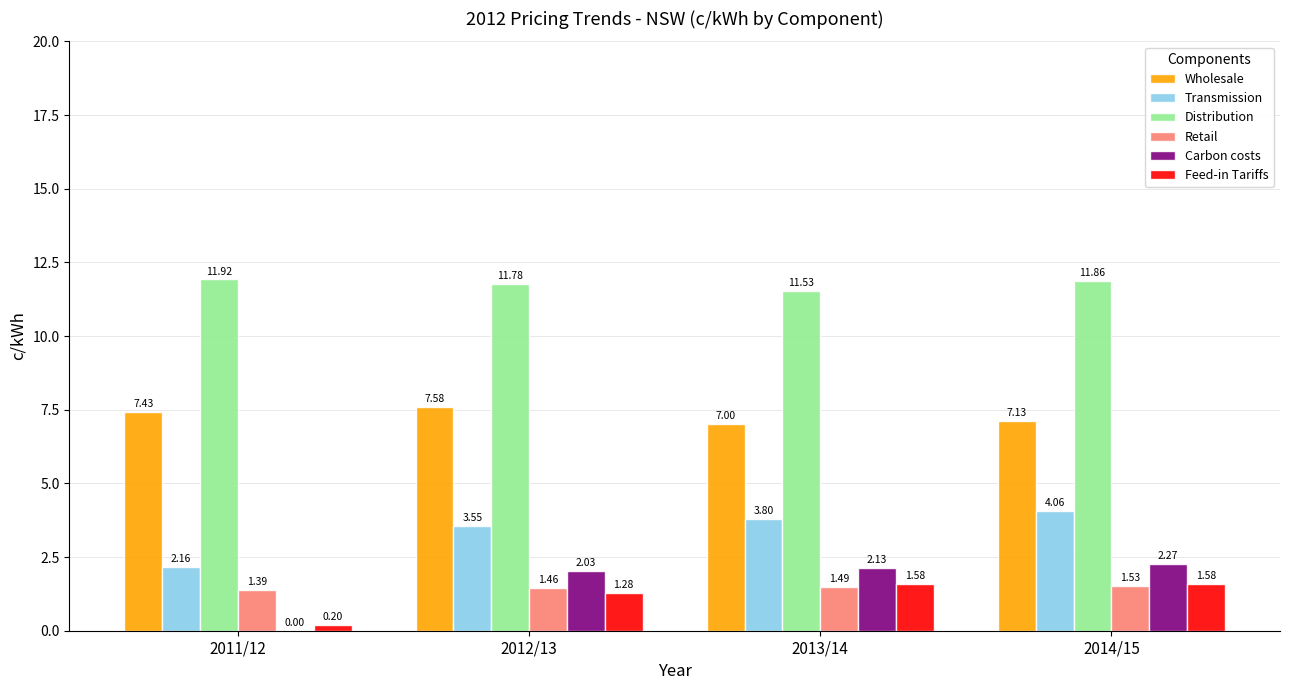

What is the sum of all Feed-in Tariffs values?

4.6